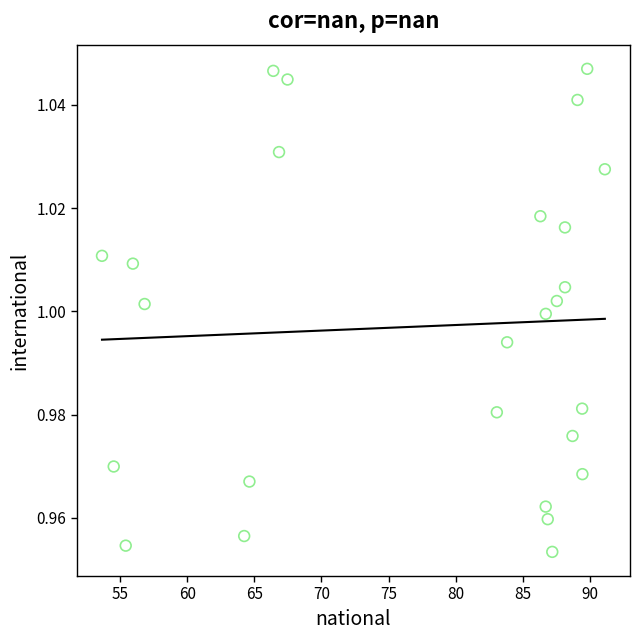

What is the range of X values (max minus min)?

37.5